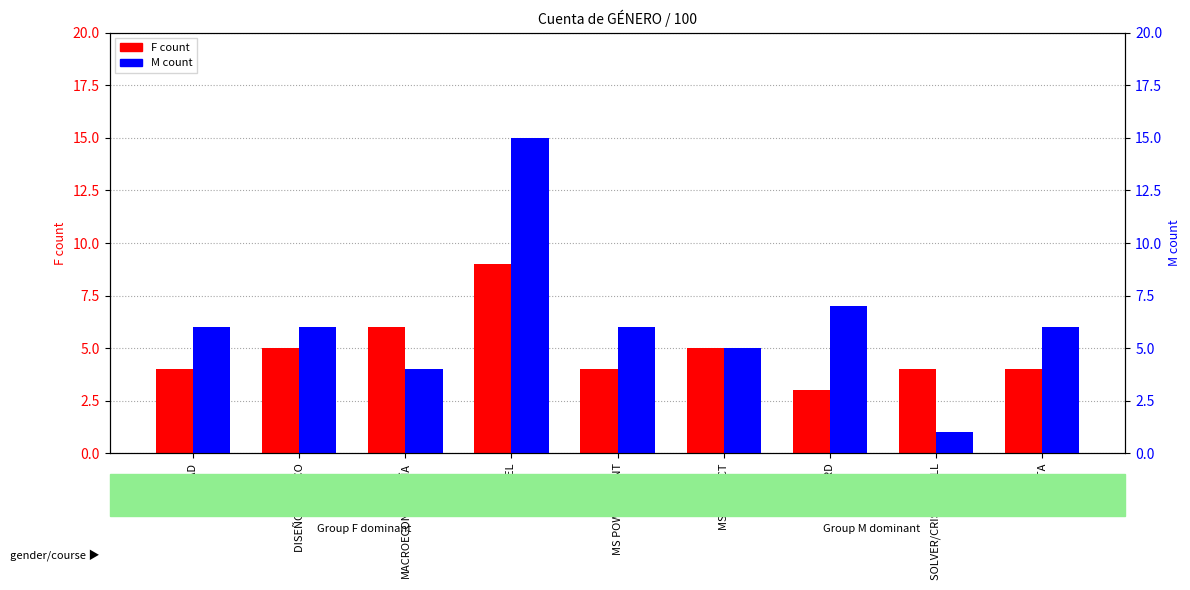

Which series has the largest total across all categories?

M